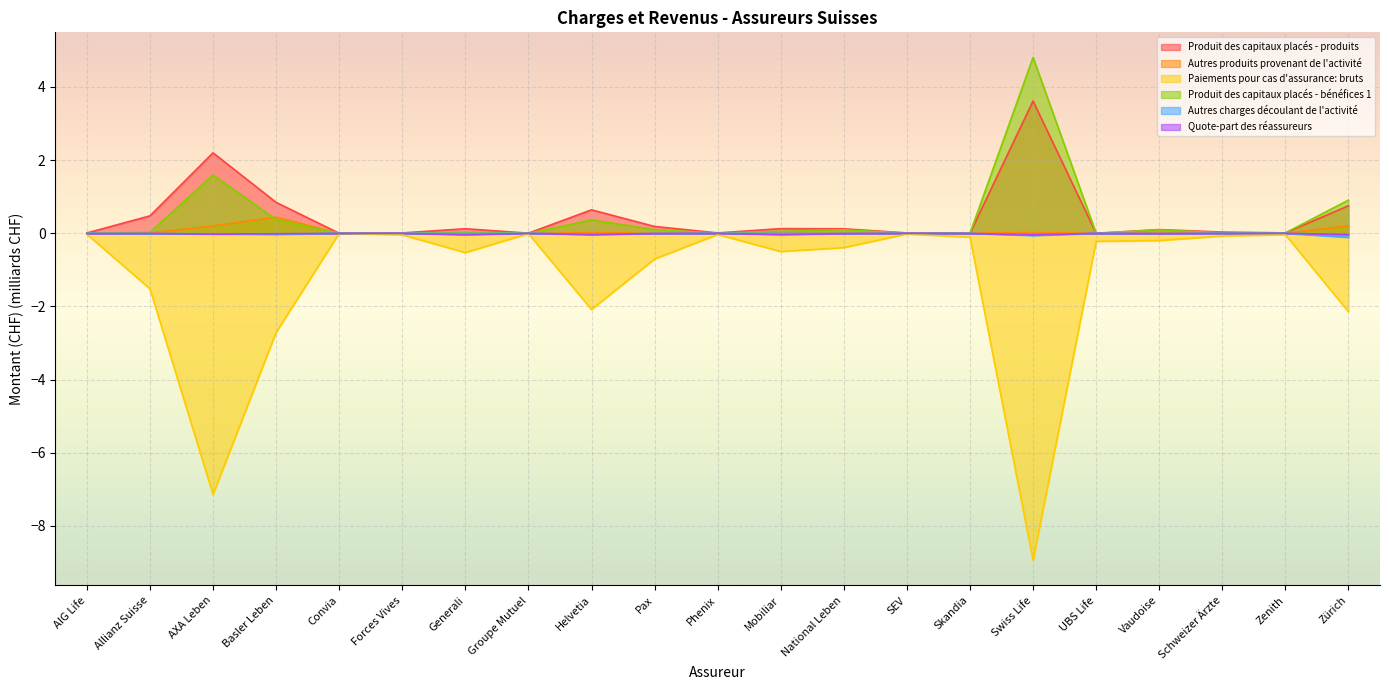

True or false: Produit des capitaux placés - bénéfices 1 and Quote-part des réassureurs cross at least once.

False